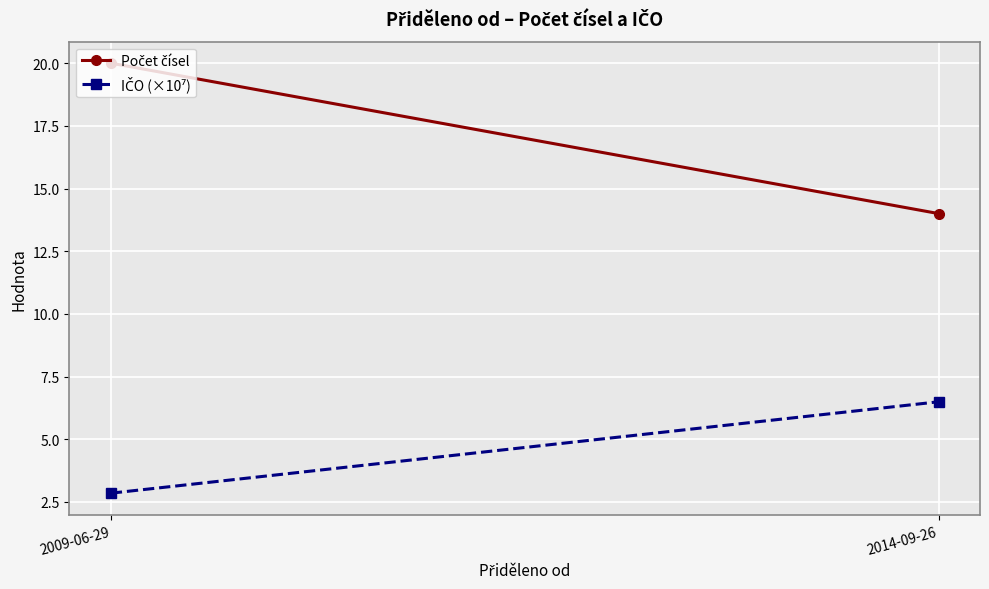

Reading left to right, what are all the values shown in this chart?

Počet čísel: 20.0	14.0
IČO (×10⁷): 2.8	6.5